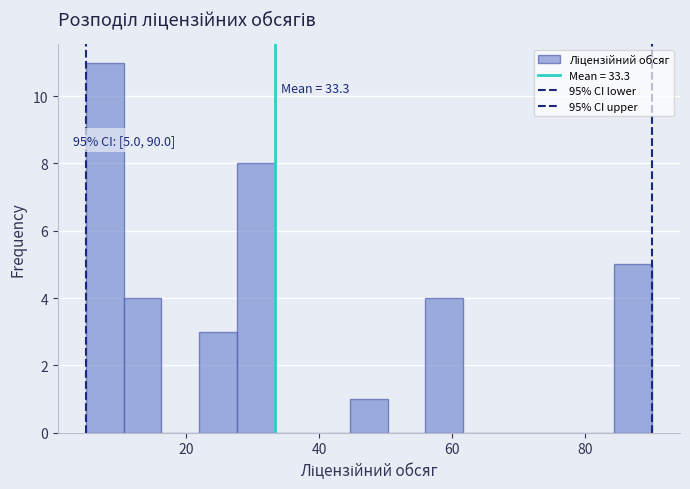

Around what value on the x-axis is the tallest bar? Give the approximate position of its centre, as read against the axis.

8